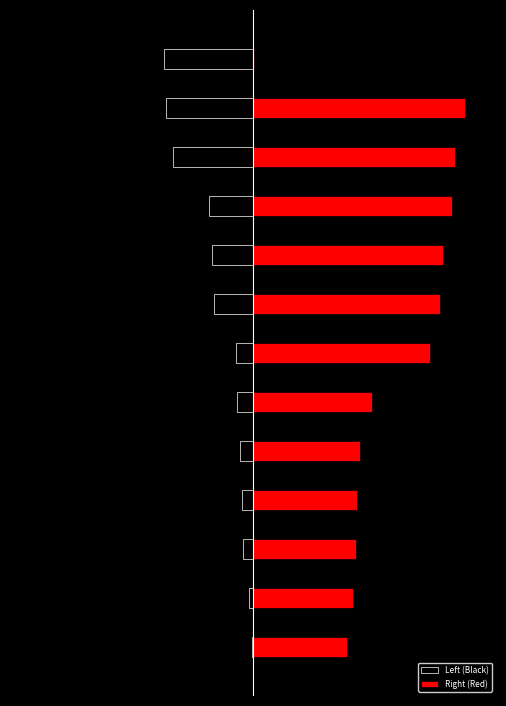

Is it true that Right (Red) equals 70 at 1?

True